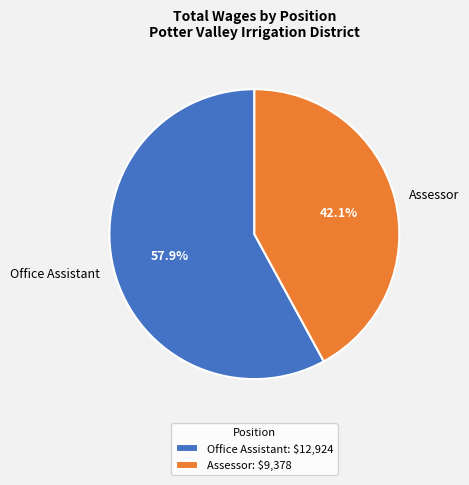

To the nearest percent, what portion does Office Assistant represent?

58%